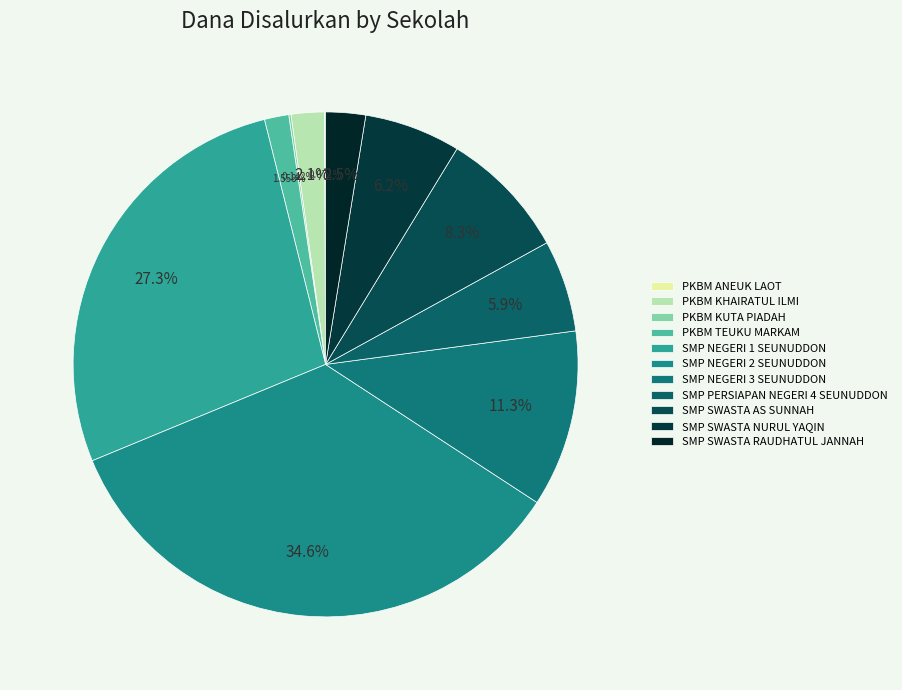

Which category has the biggest portion of the pie?

SMP NEGERI 2 SEUNUDDON